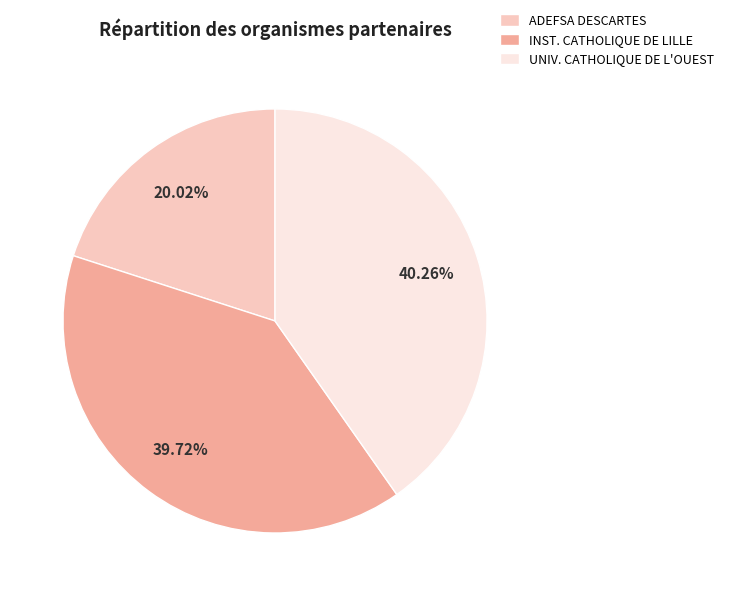

Between UNIV. CATHOLIQUE DE L'OUEST and ADEFSA DESCARTES, which is larger?

UNIV. CATHOLIQUE DE L'OUEST